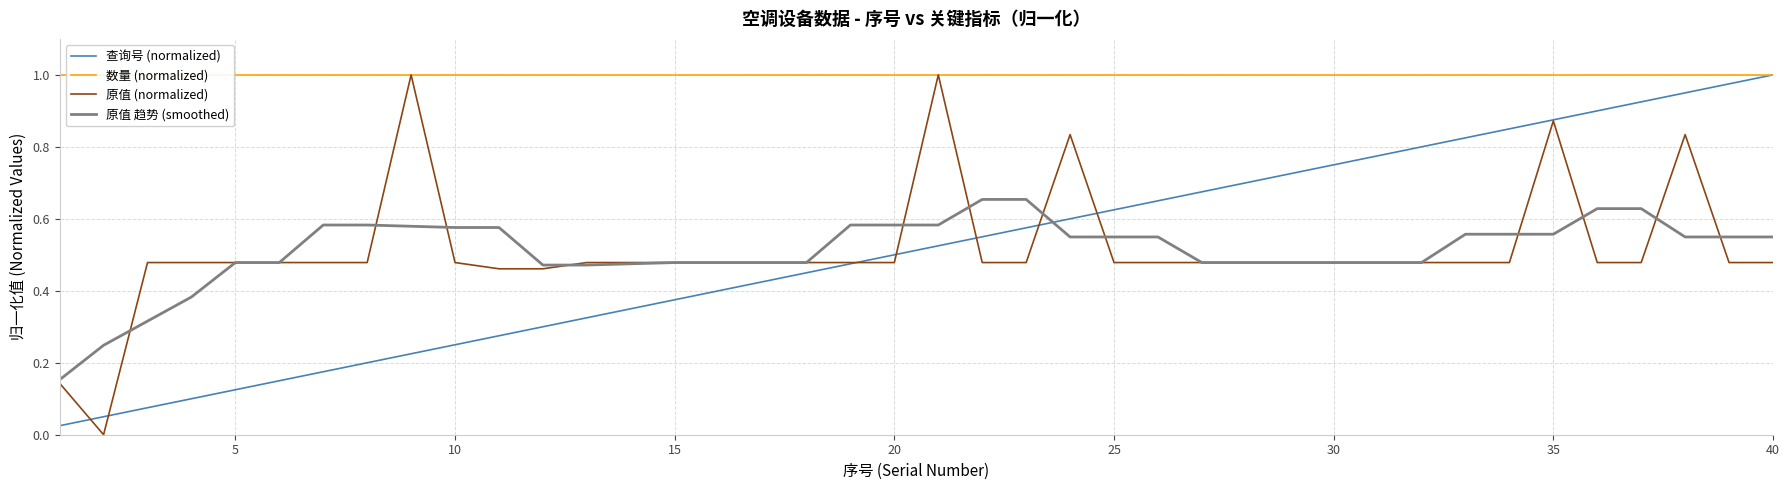

How many intersections are there between 原值 趋势 (smoothed) and 查询号 (normalized)?

1